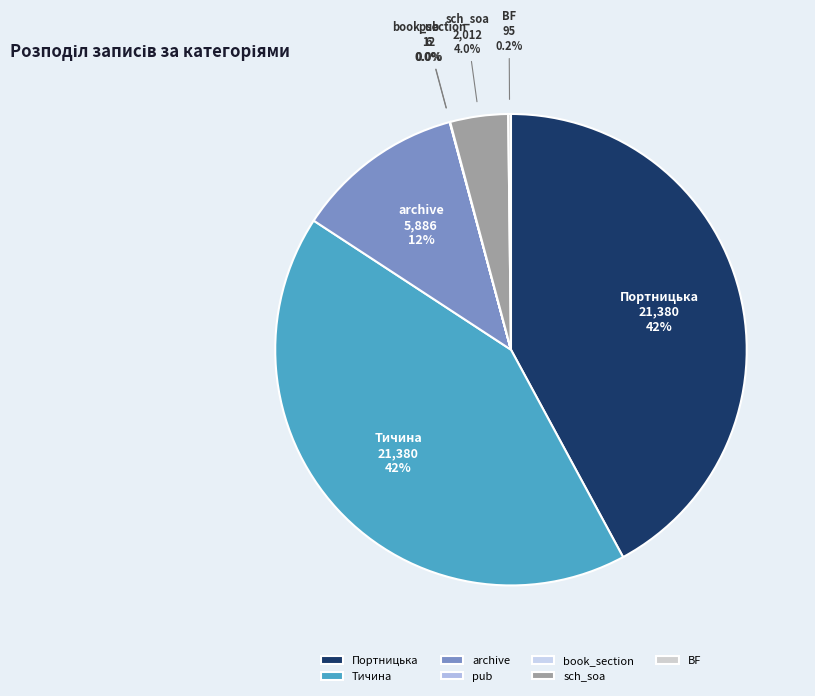

Does any single category account for the majority?

No